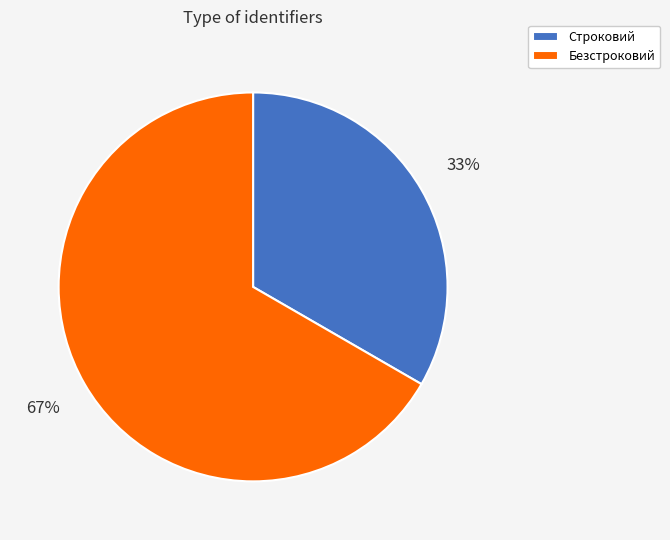

Is there any slice that represents more than half of the pie?

Yes